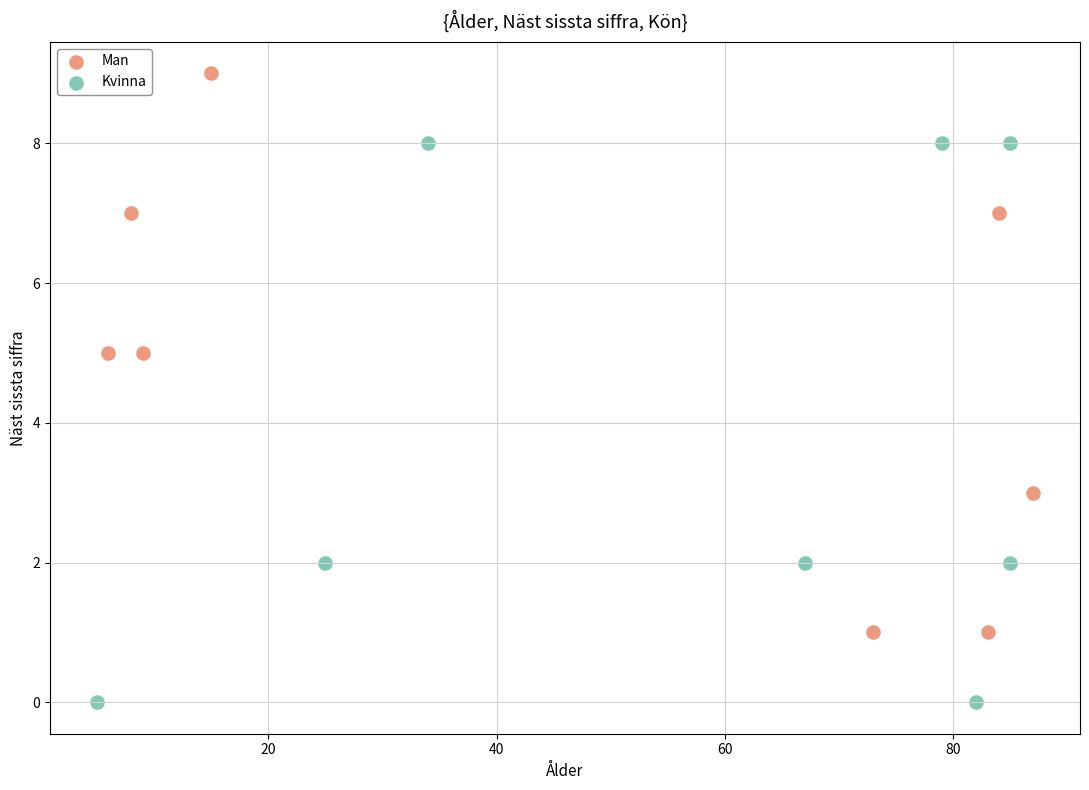

Which series contains the highest Y value?

Man